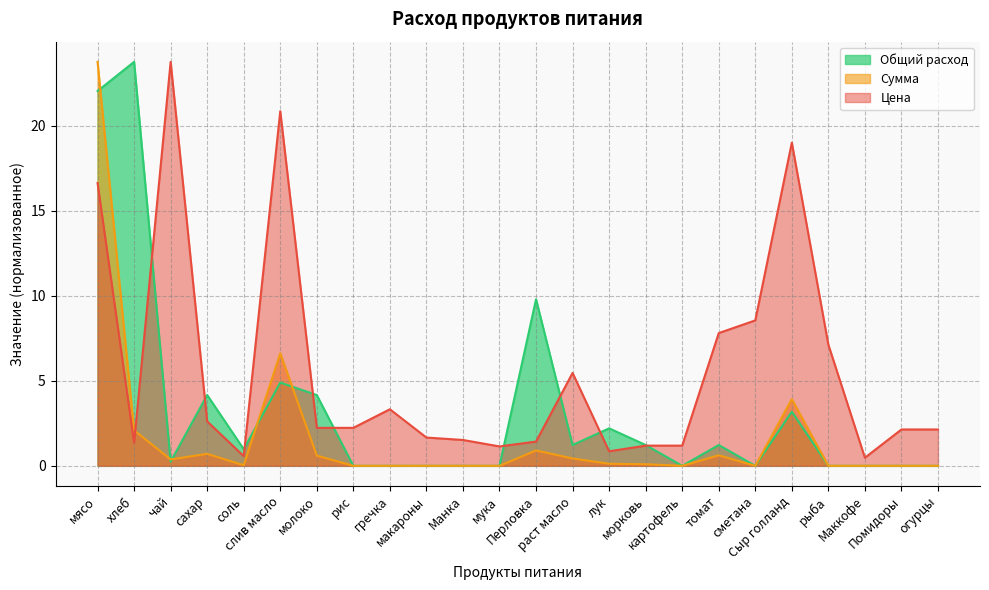

How many interior local valleys does the Сумма series have?

4